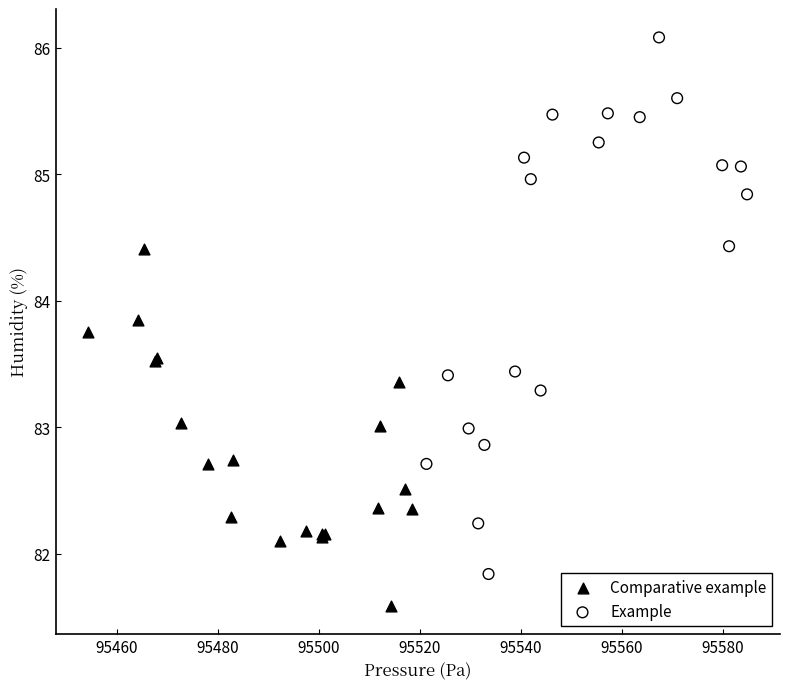

Which series reaches the minimum Y coordinate?

Comparative example